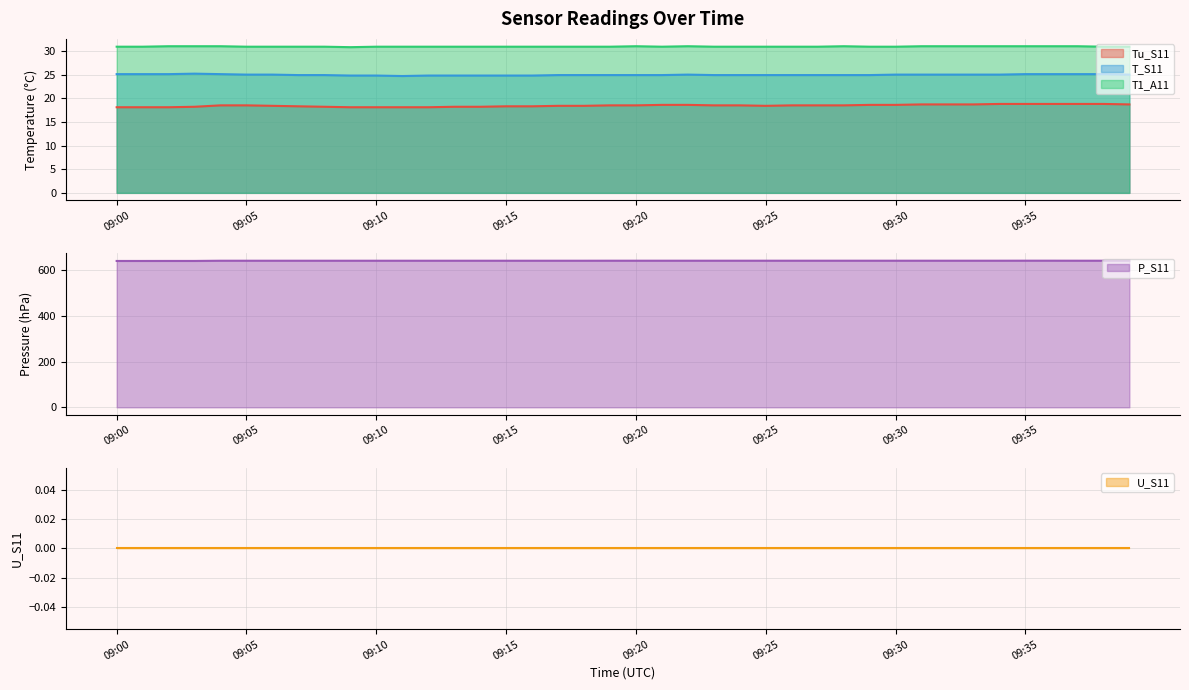

What is the maximum value for T1_A11?

31.0